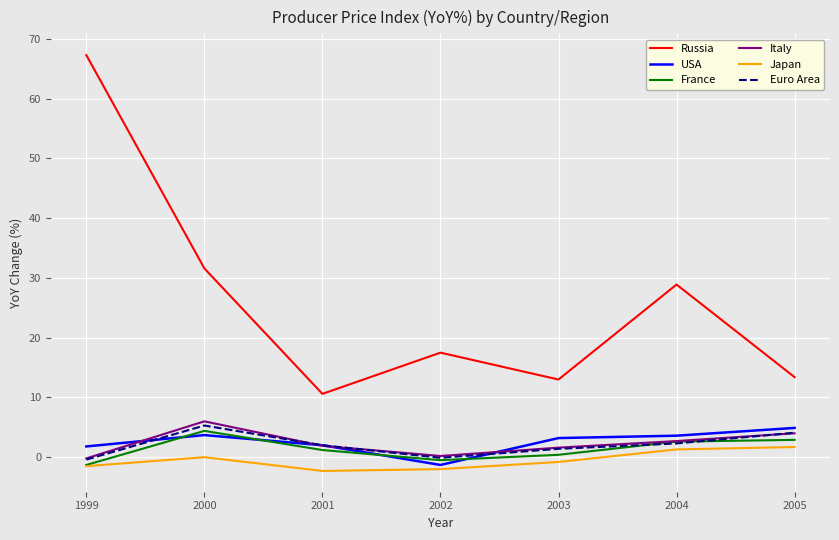

At which category is the sum across all series the highest?

1999